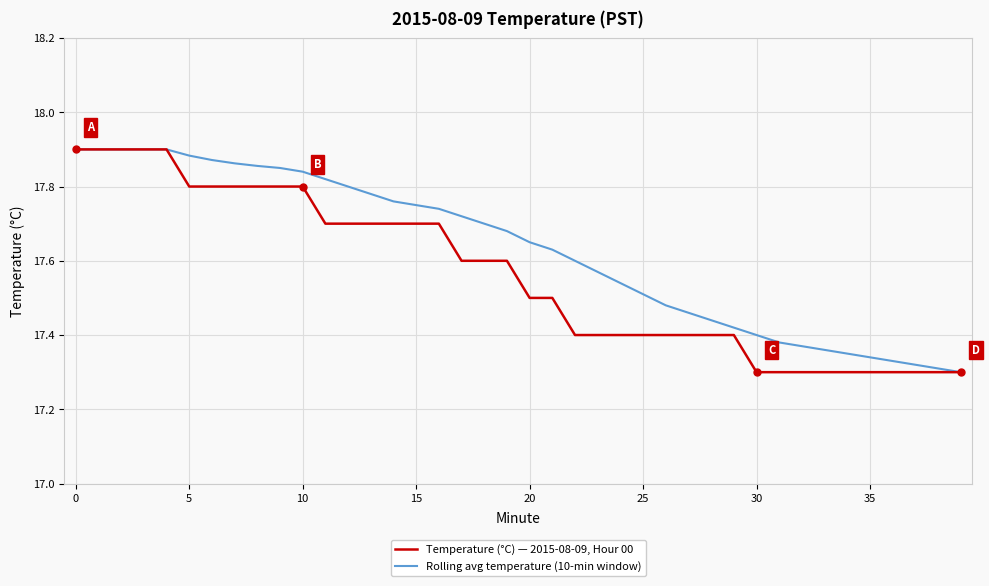

Which series has the largest total across all categories?

Rolling avg temperature (10-min window)